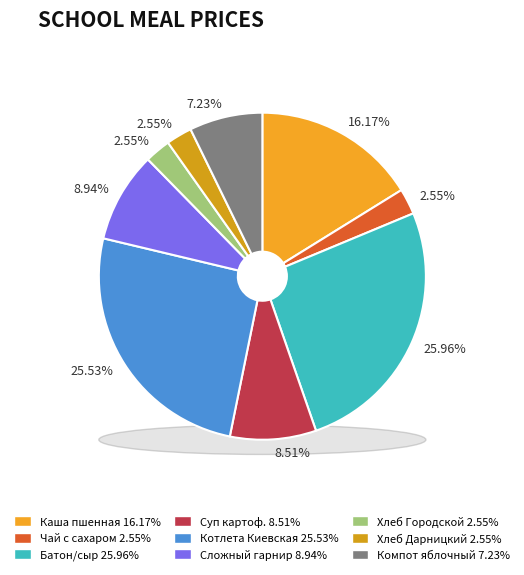

What is the largest slice in the pie chart?

Батон нарезной, сыр порциями